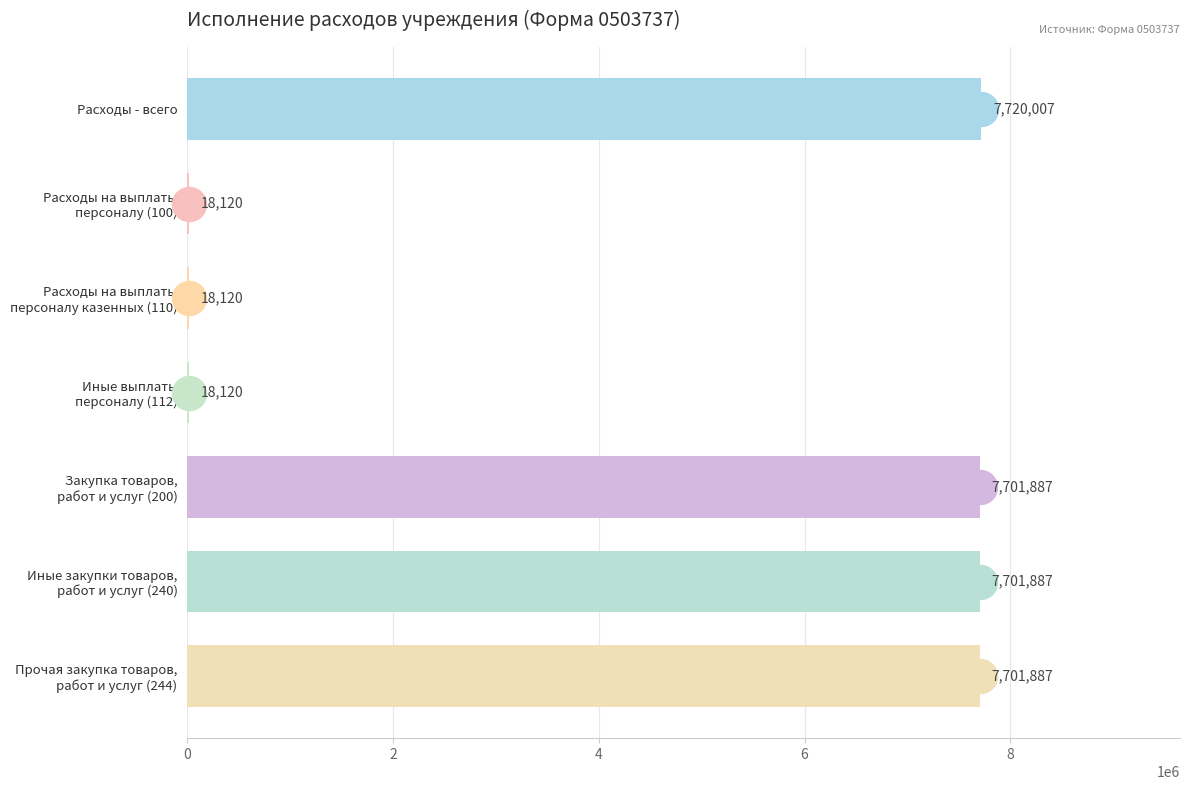

What is the ratio of the value at Закупка товаров, работ и услуг (200) to the value at Расходы на выплаты персоналу (100)?

425.0